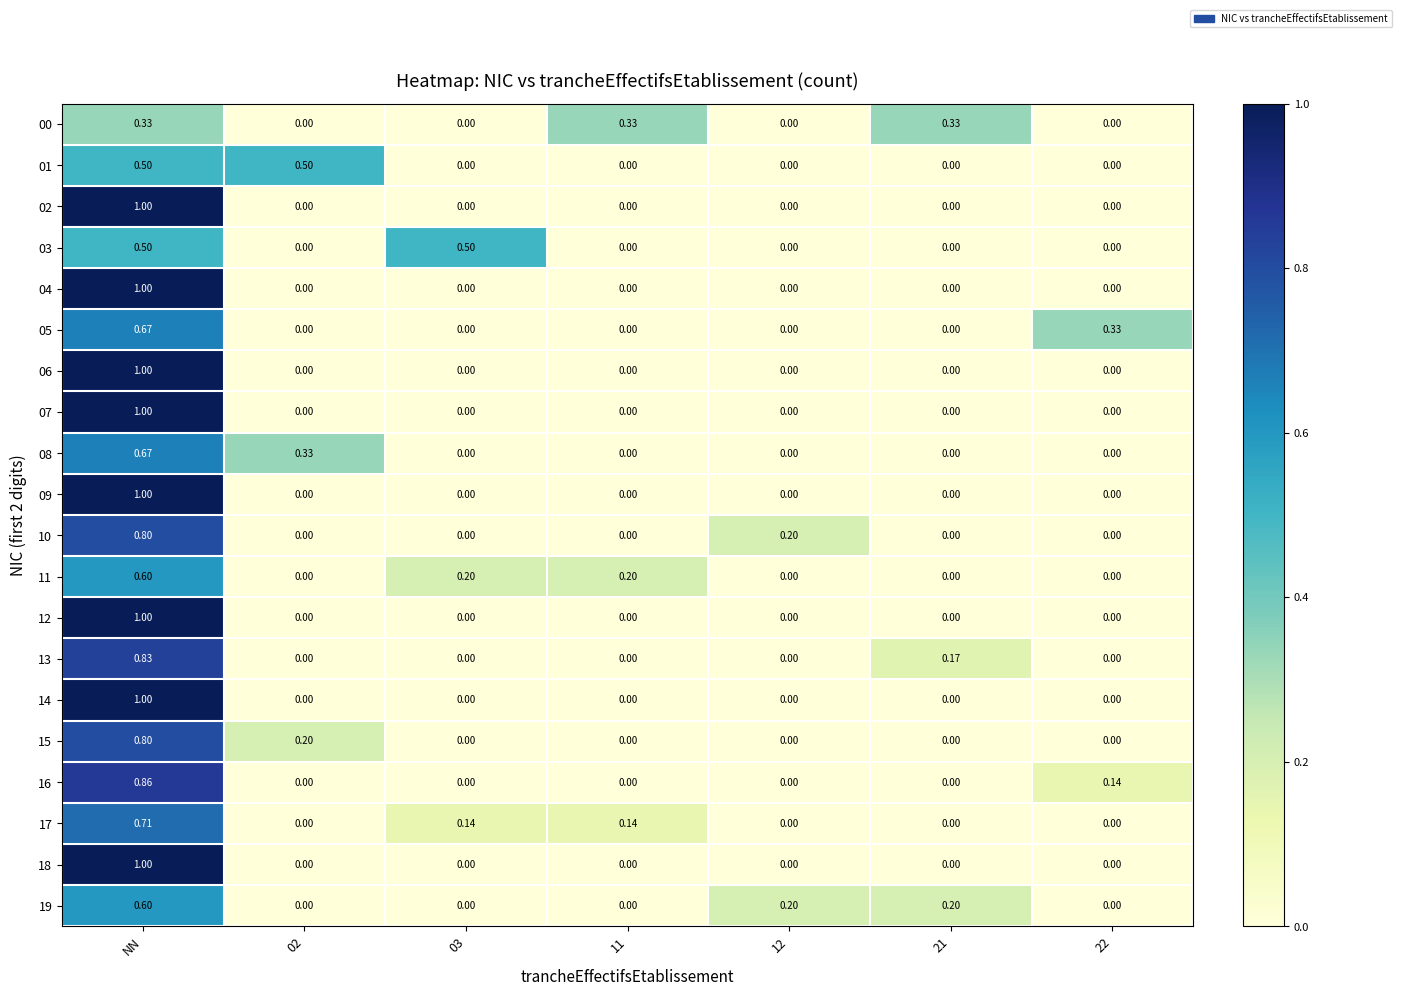

At which category is the sum across all series the highest?

NN